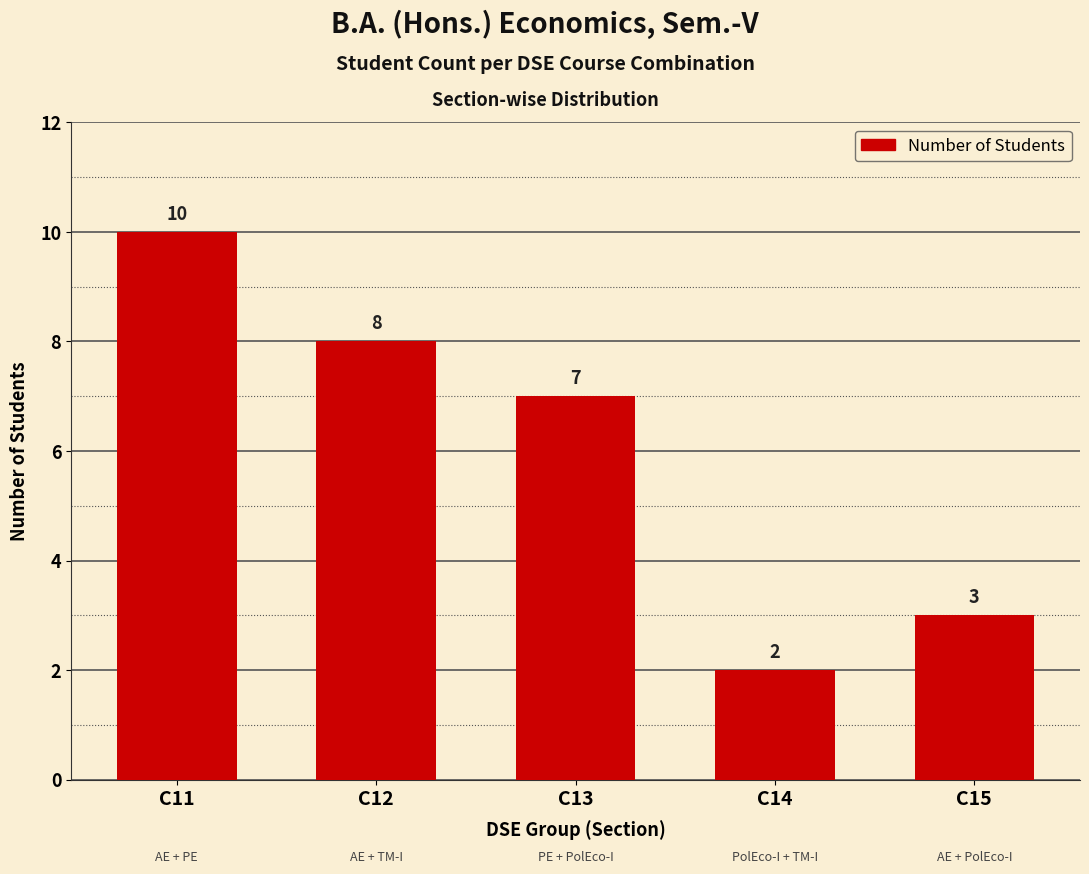

Read the value at C15.

3